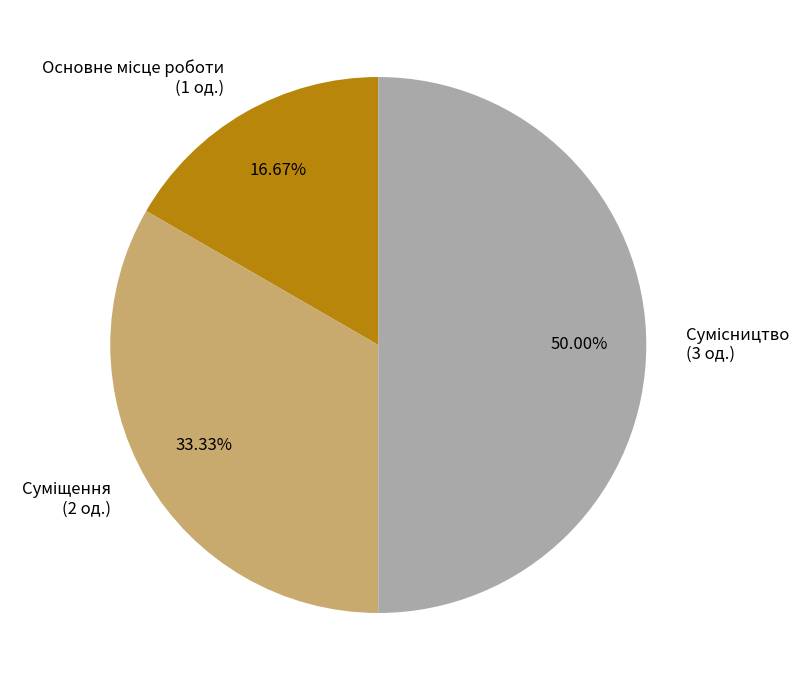

Does Суміщення represent more than half of the total?

No